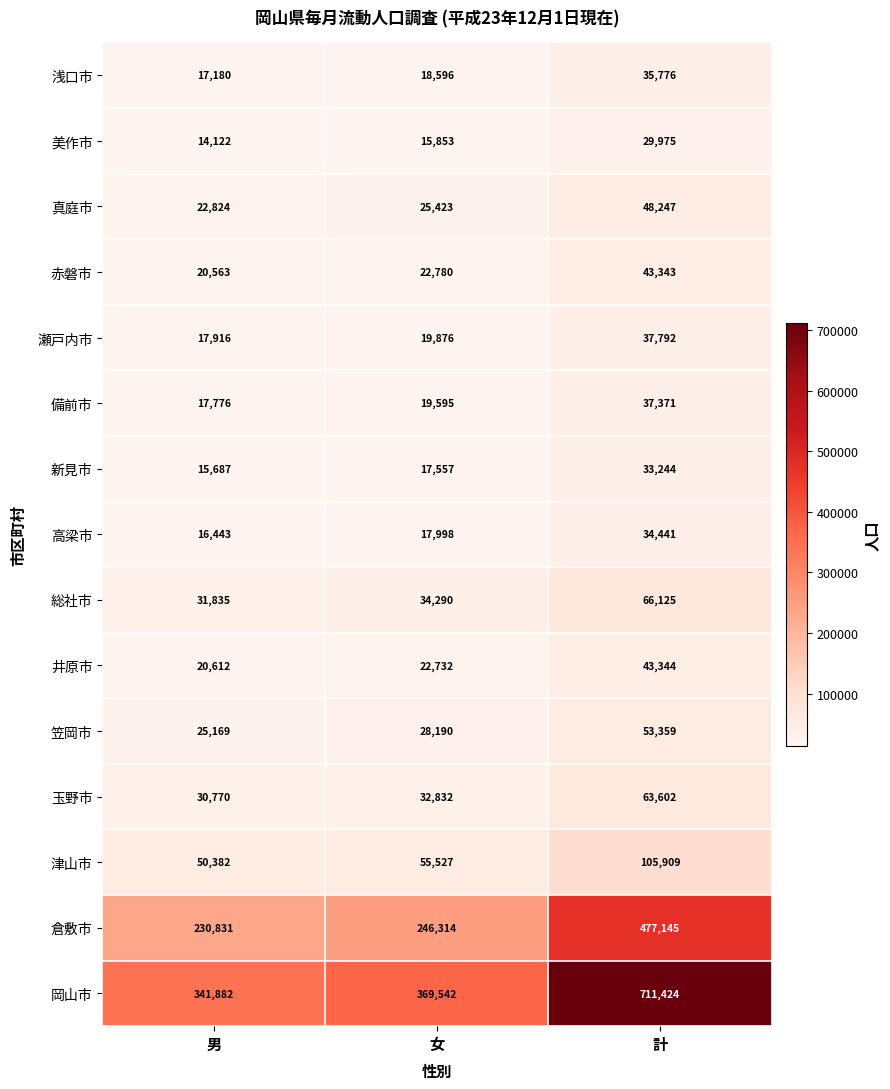

Between 男 and 女, which series saw the biggest shift?

岡山市